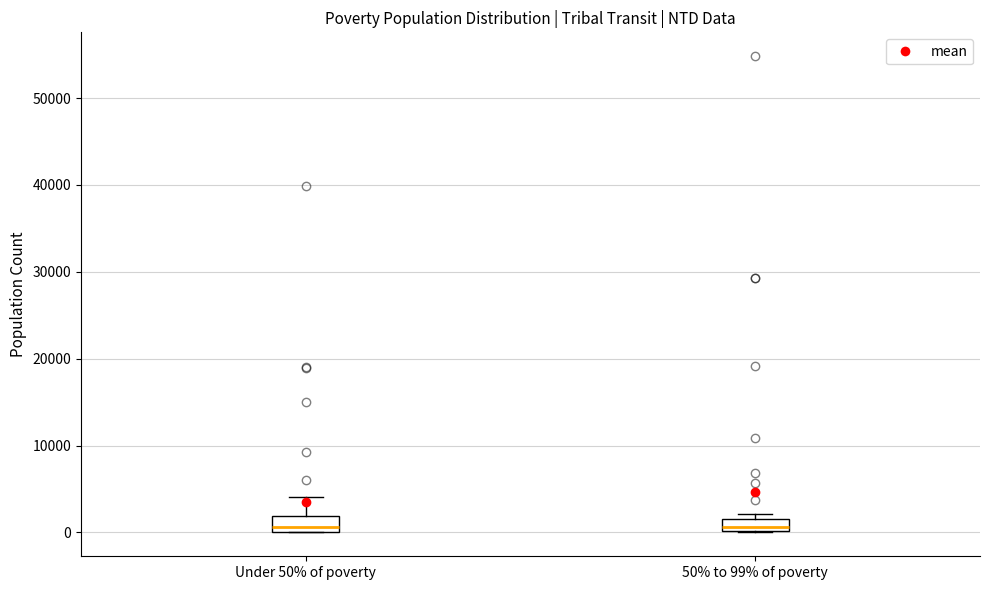

Where is the upper edge of the box for 50% to 99% of poverty on the y-axis? The values are not printed on the chart, so give them approximately, as read against the axis.

2000